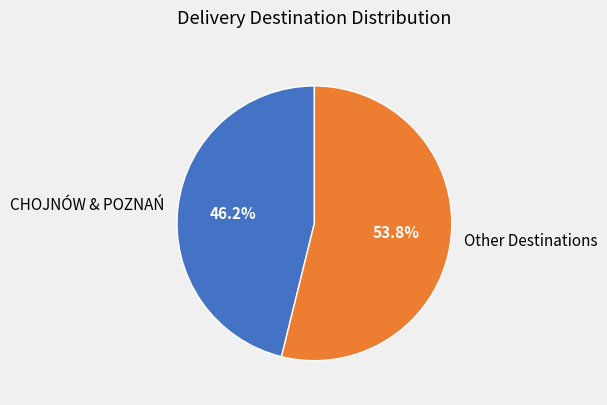

Rank the categories by value from highest to lowest.

Other Destinations, CHOJNÓW & POZNAŃ